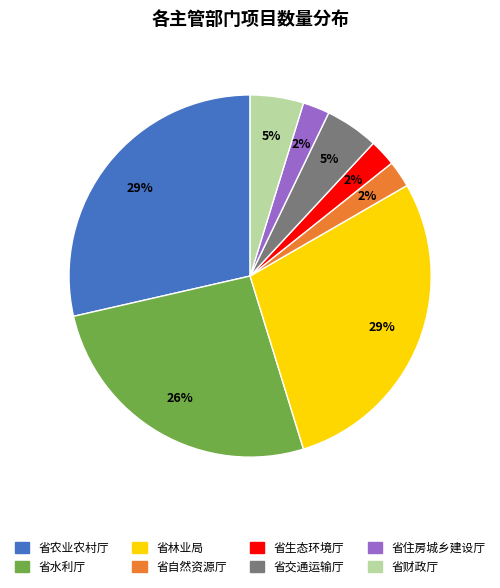

Is there a majority slice in this chart?

No